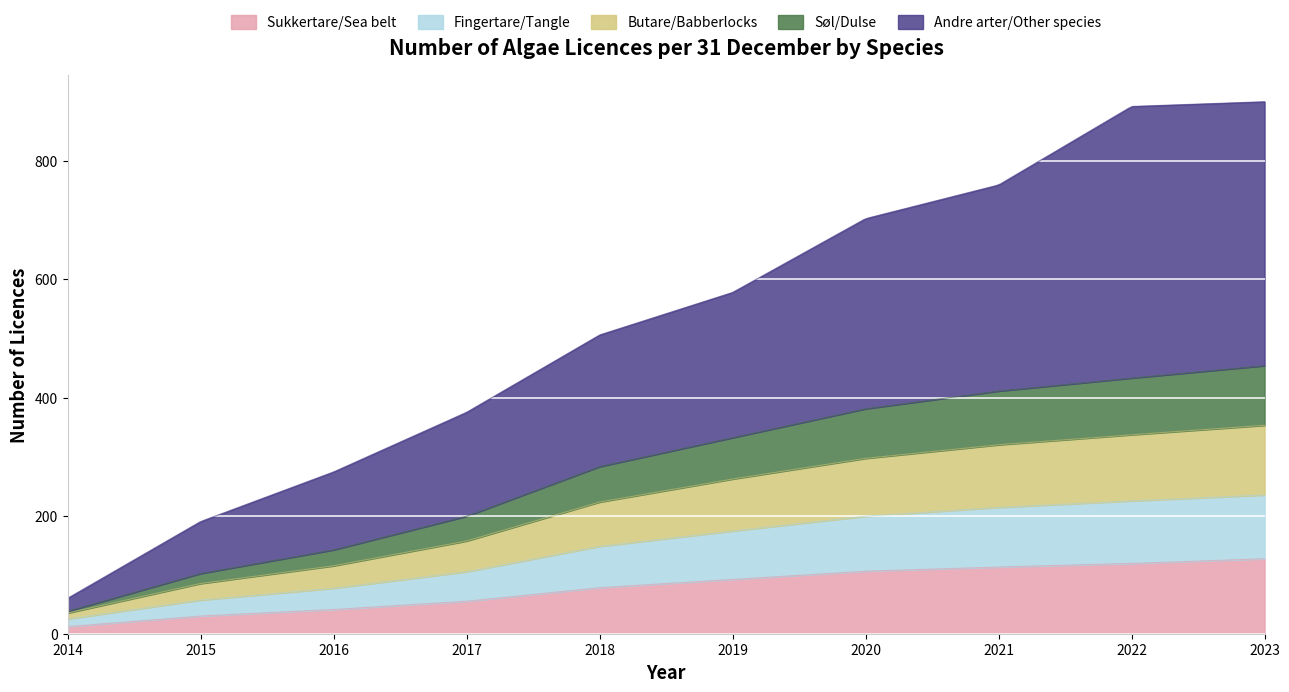

Reading left to right, list all the values displayed in this chart.

Sukkertare/Sea belt: 2014=12	2015=30	2016=41	2017=55	2018=78	2019=92	2020=106	2021=113	2022=119	2023=127
Fingertare/Tangle: 2014=13	2015=27	2016=36	2017=50	2018=70	2019=82	2020=93	2021=101	2022=106	2023=108
Butare/Babberlocks: 2014=10	2015=28	2016=38	2017=52	2018=75	2019=88	2020=98	2021=106	2022=112	2023=118
Søl/Dulse: 2014=3	2015=17	2016=27	2017=42	2018=60	2019=70	2020=84	2021=91	2022=96	2023=101
Andre arter/Other species: 2014=22	2015=88	2016=132	2017=176	2018=223	2019=246	2020=322	2021=349	2022=460	2023=447